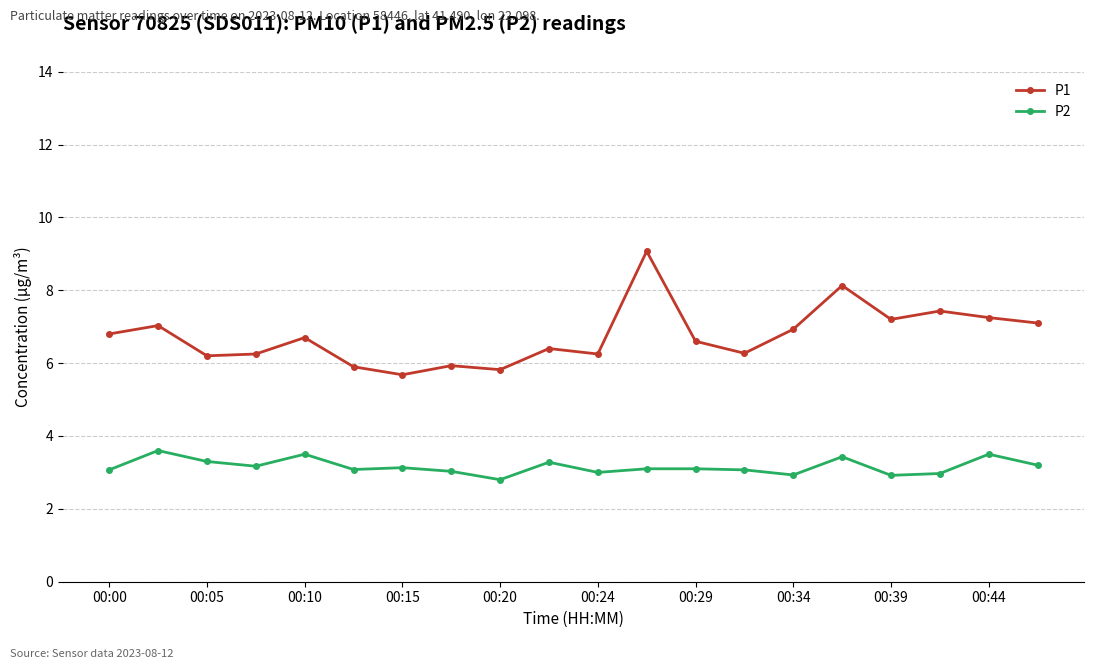

Rank the series by their maximum value, from lowest to highest.

P2, P1